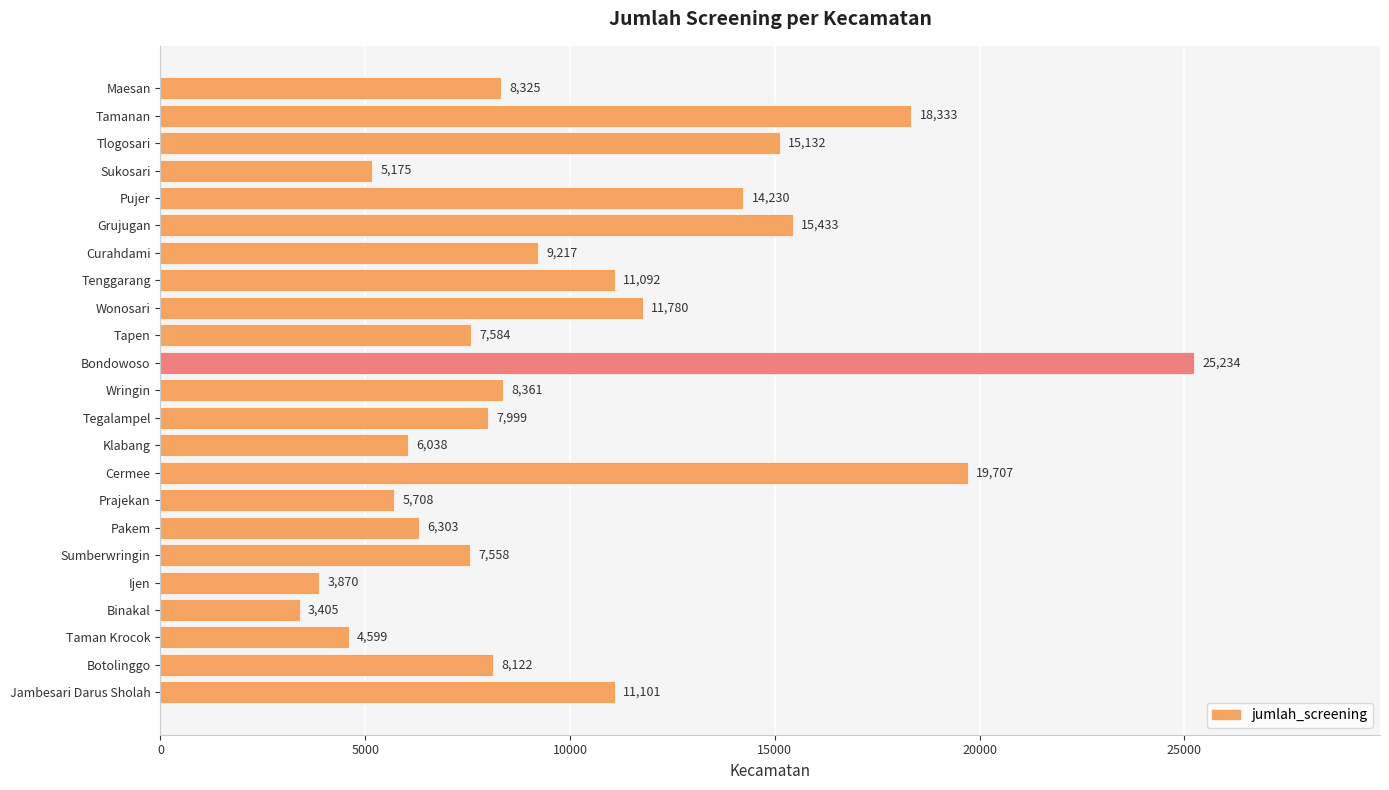

Reading top to bottom, extract all data points from this chart.

8325	18333	15132	5175	14230	15433	9217	11092	11780	7584	25234	8361	7999	6038	19707	5708	6303	7558	3870	3405	4599	8122	11101